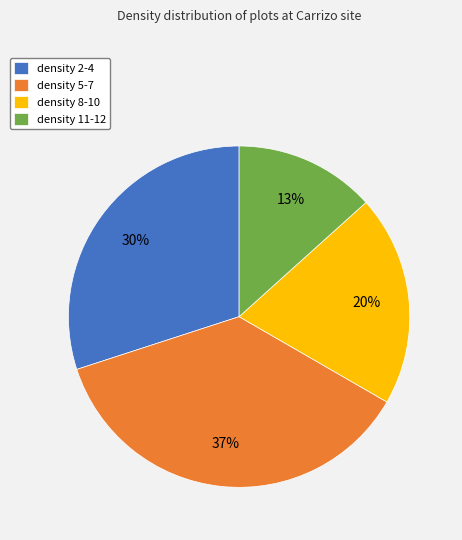

Does any single category account for the majority?

No